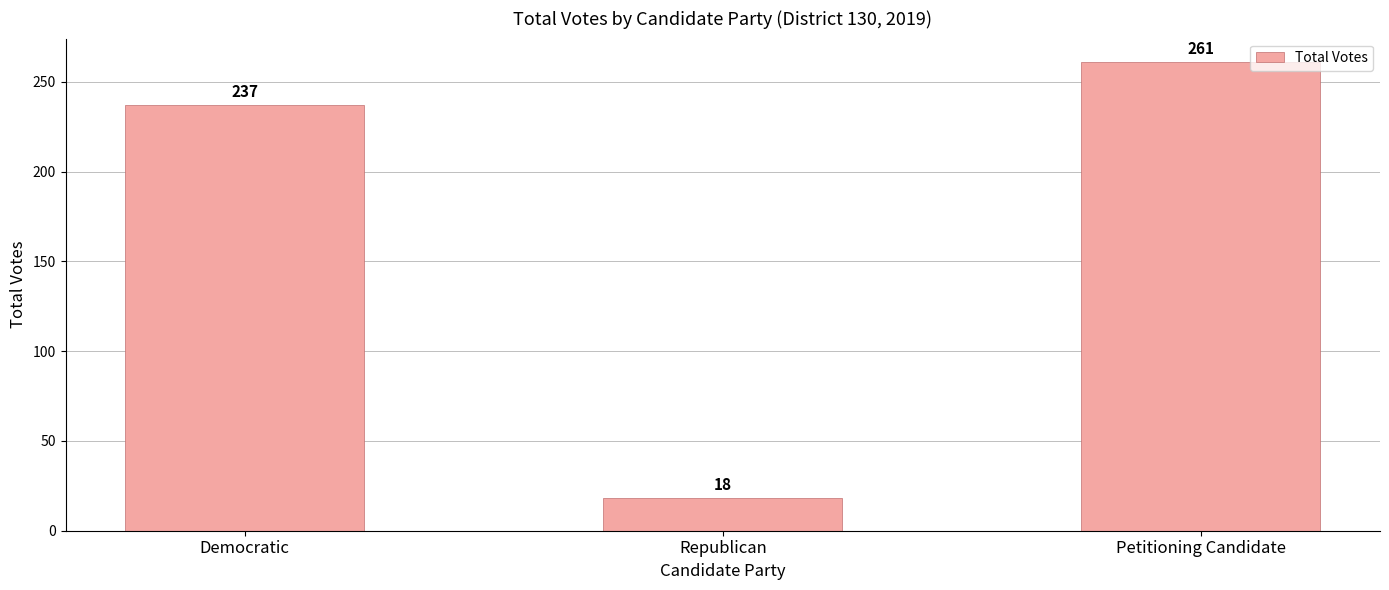

List the labels in order of value, largest first.

Petitioning Candidate, Democratic, Republican